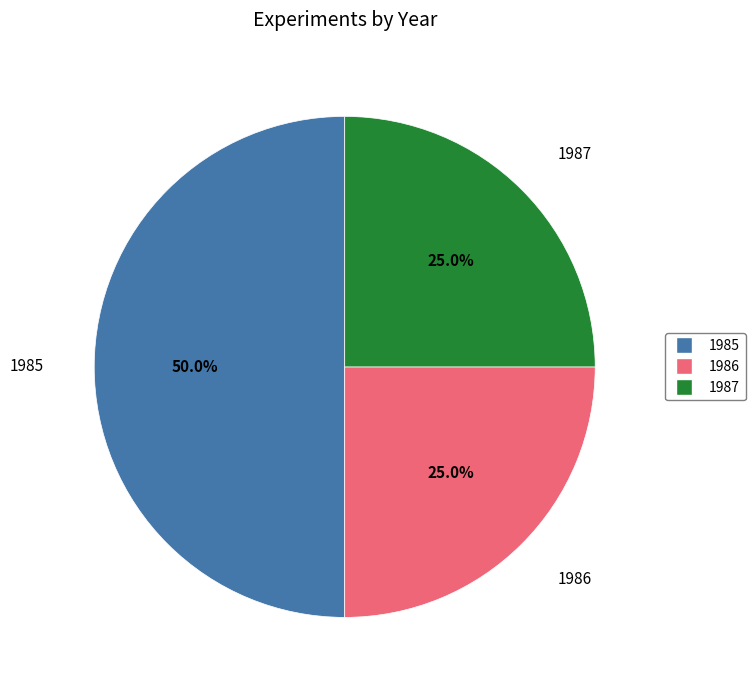

How many slices are in this pie chart?

3